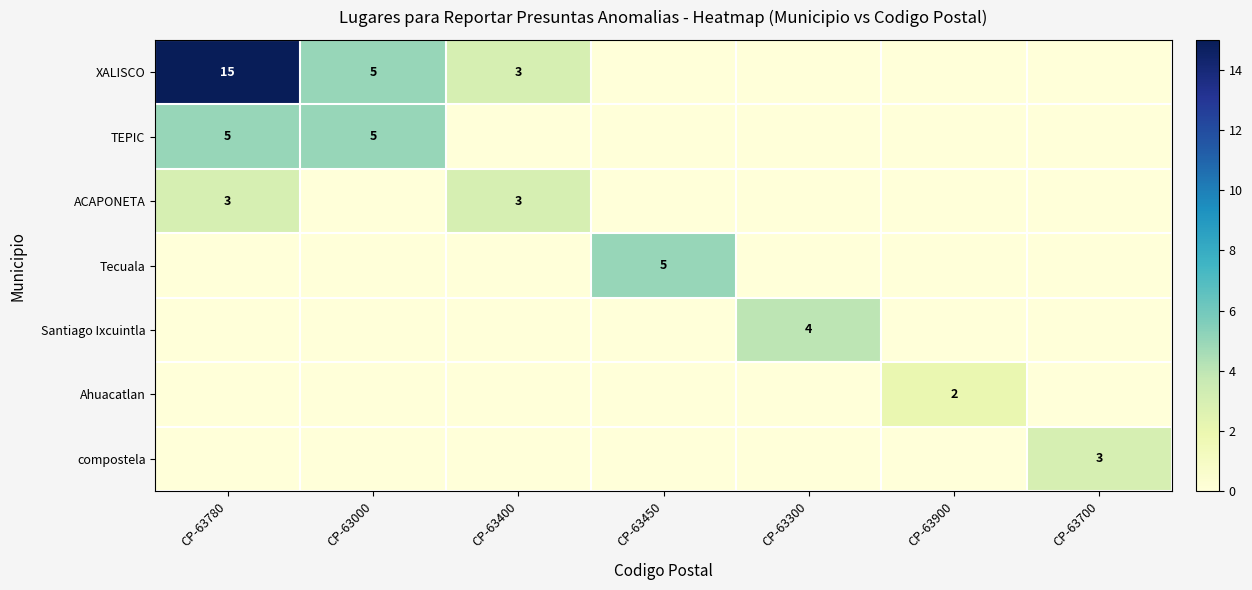

Which category has the lowest value across all series?

CP-63450